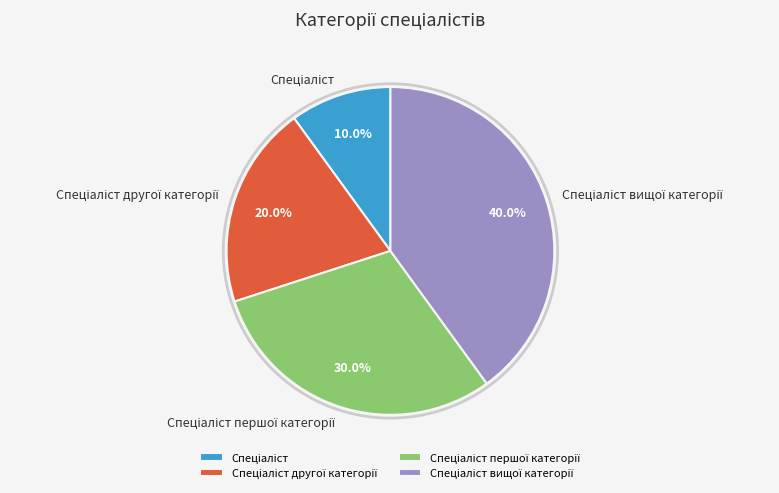

How many slices are in this pie chart?

4